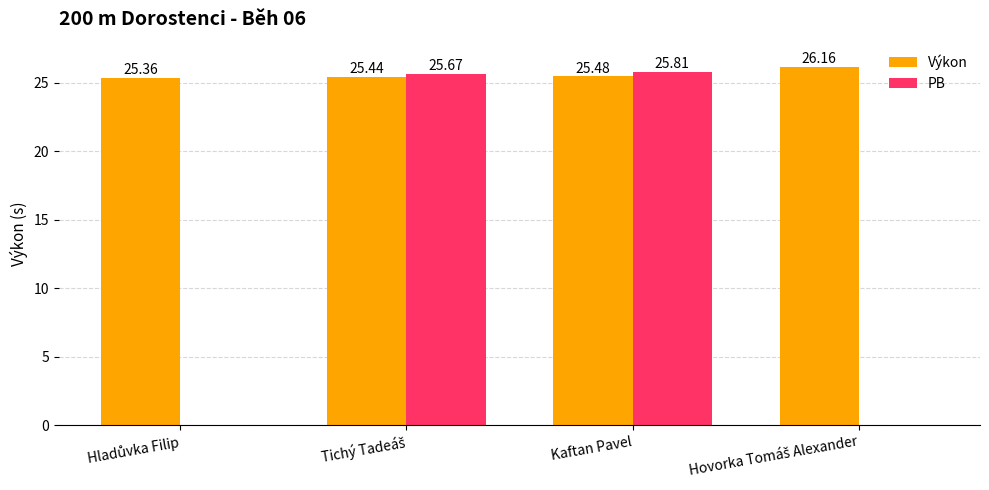

At which category is the sum across all series the highest?

Kaftan Pavel